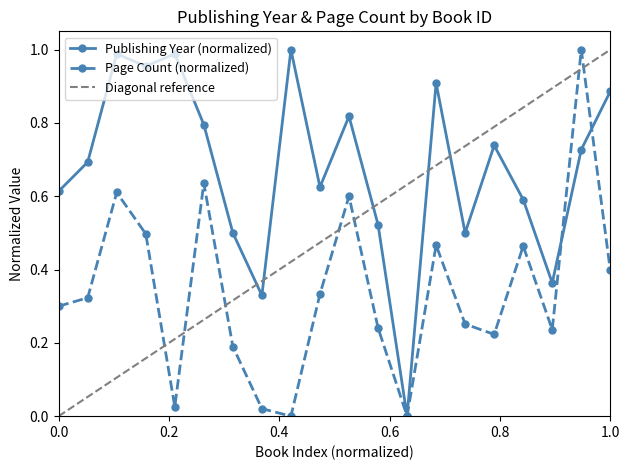

True or false: Page Count (normalized) has more than 1 interior local peaks.

True